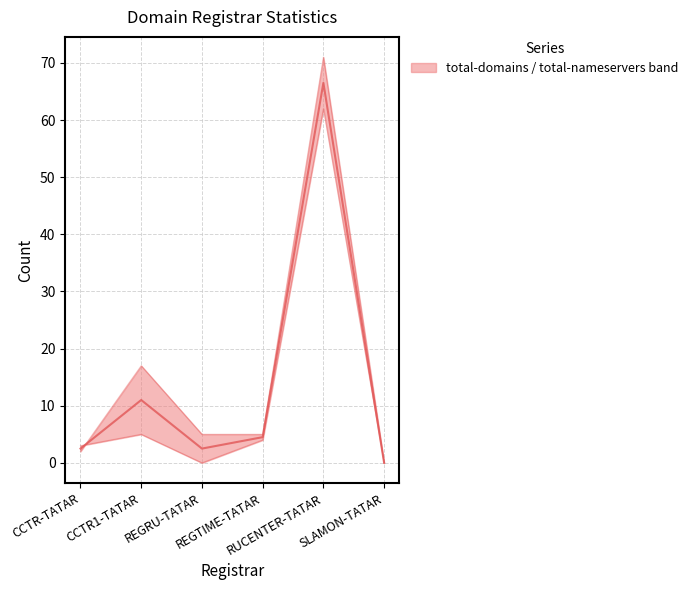

What is the spread (max minus min) of values at RUCENTER-TATAR?

9.0